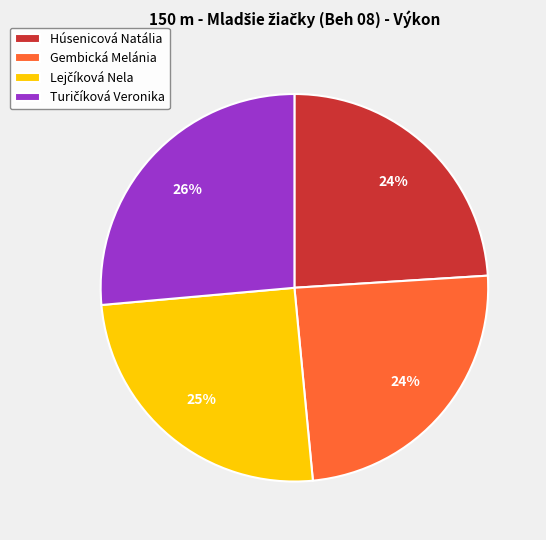

How many slices are in this pie chart?

4